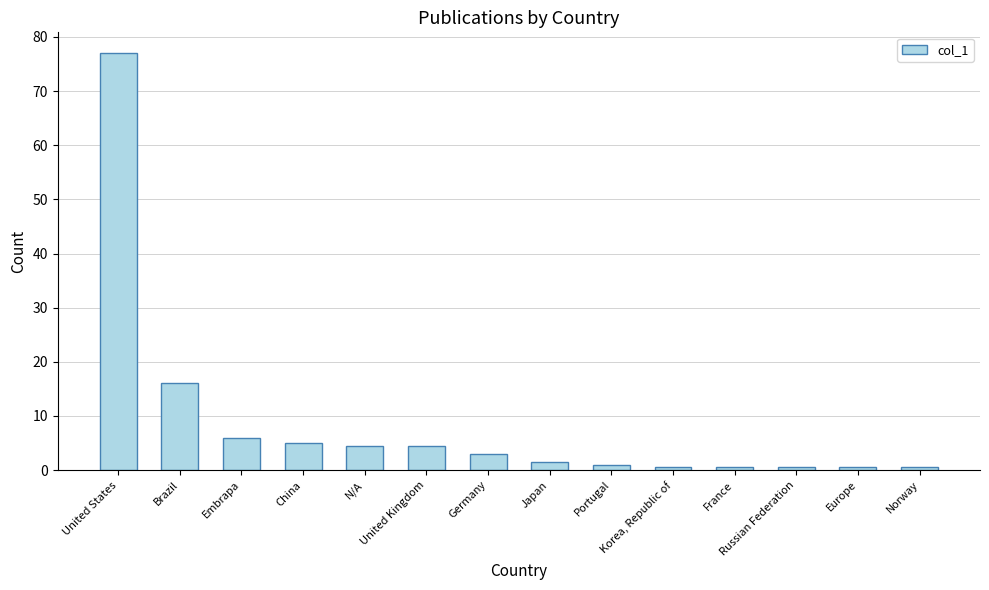

Reading right to left, transcribe all the data shown in this chart.

Norway=0.5	Europe=0.5	Russian Federation=0.5	France=0.5	Korea, Republic of=0.5	Portugal=1.0	Japan=1.5	Germany=3.0	United Kingdom=4.5	N/A=4.5	China=5.0	Embrapa=6.0	Brazil=16.0	United States=77.0